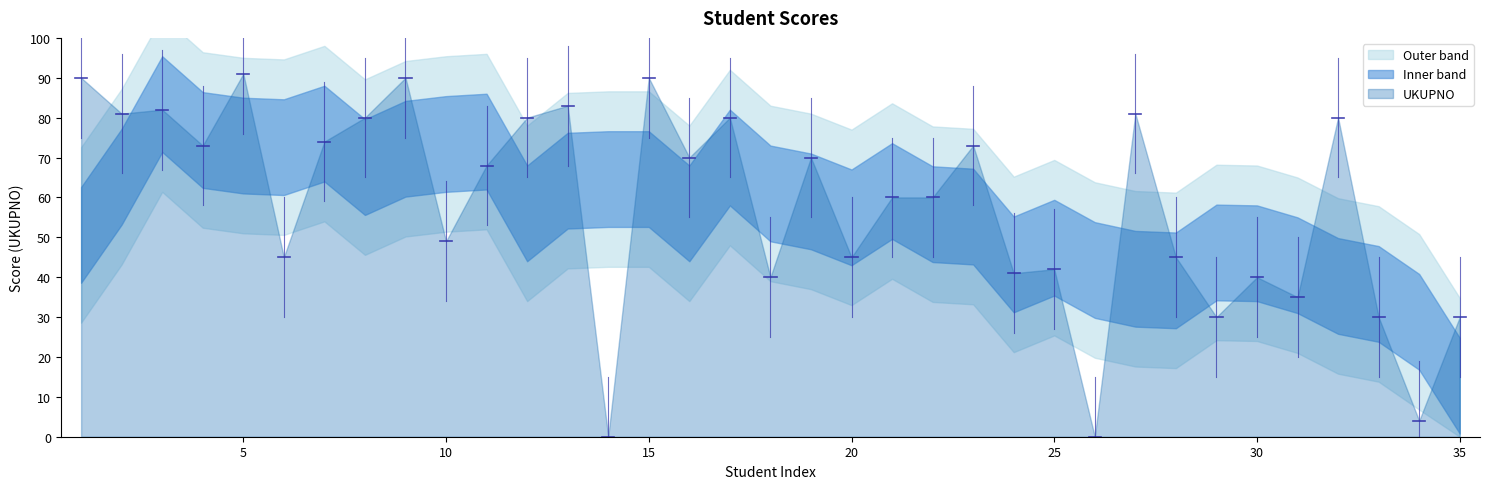

What is the sum of the values at 20 and 25?

87